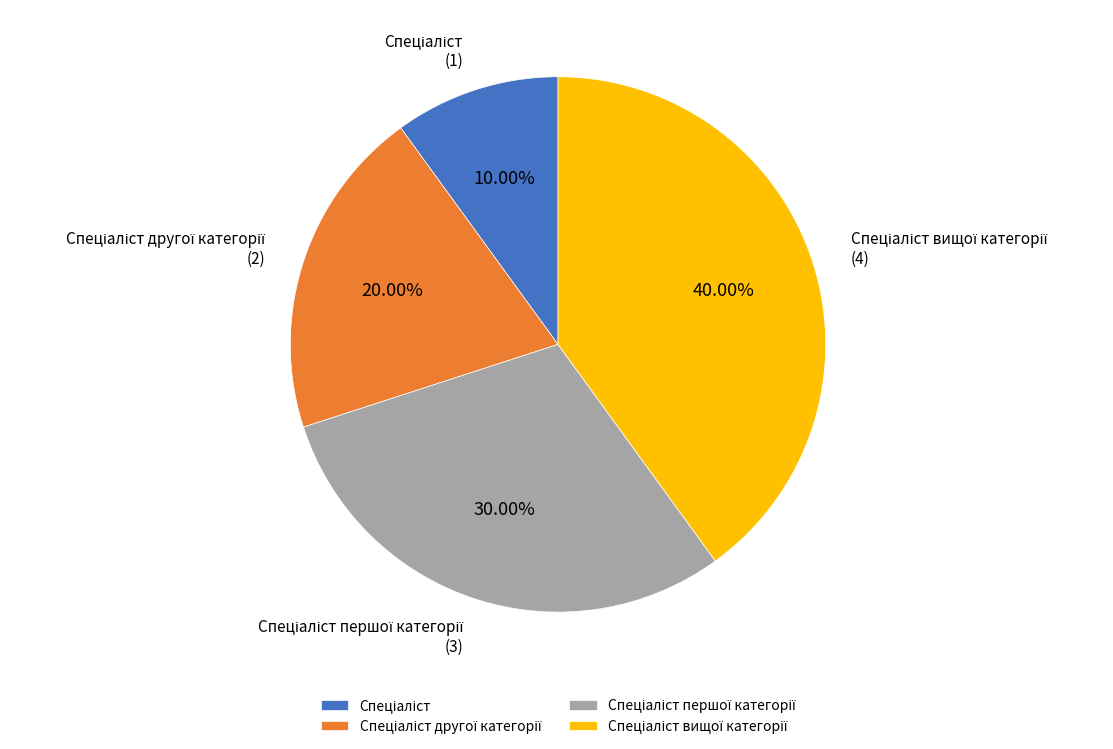

Is there a majority slice in this chart?

No